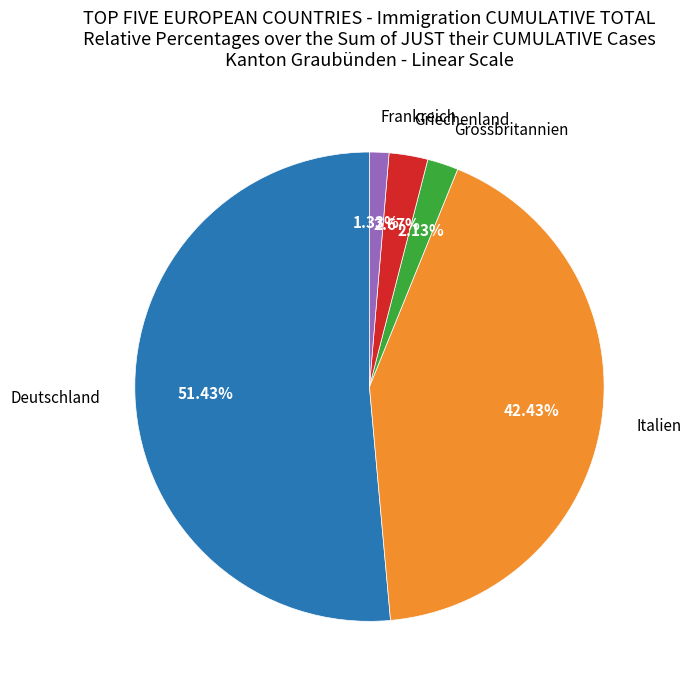

Is there any slice that represents more than half of the pie?

Yes